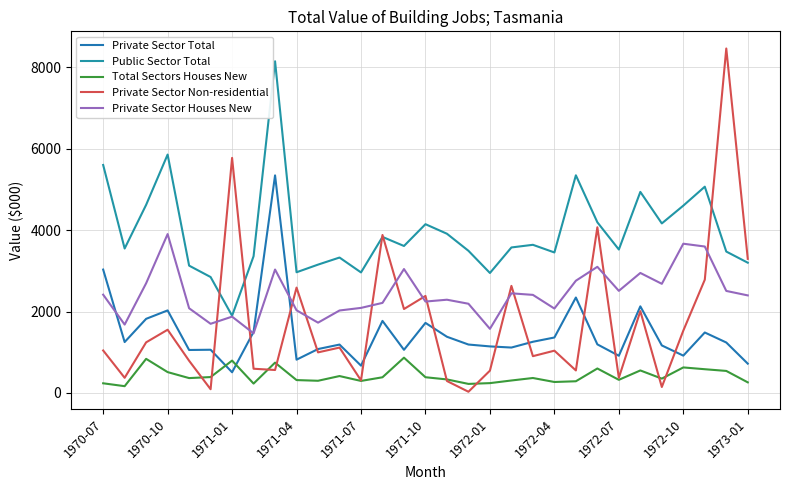

True or false: Private Sector Houses New and Private Sector Non-residential intersect in this chart.

True